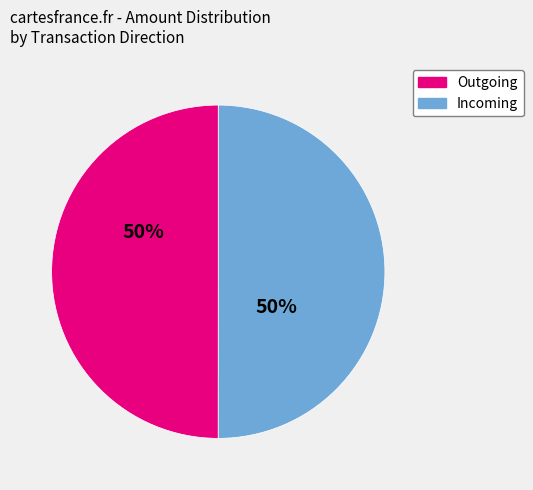

To the nearest percent, what is the average slice percentage?

50%